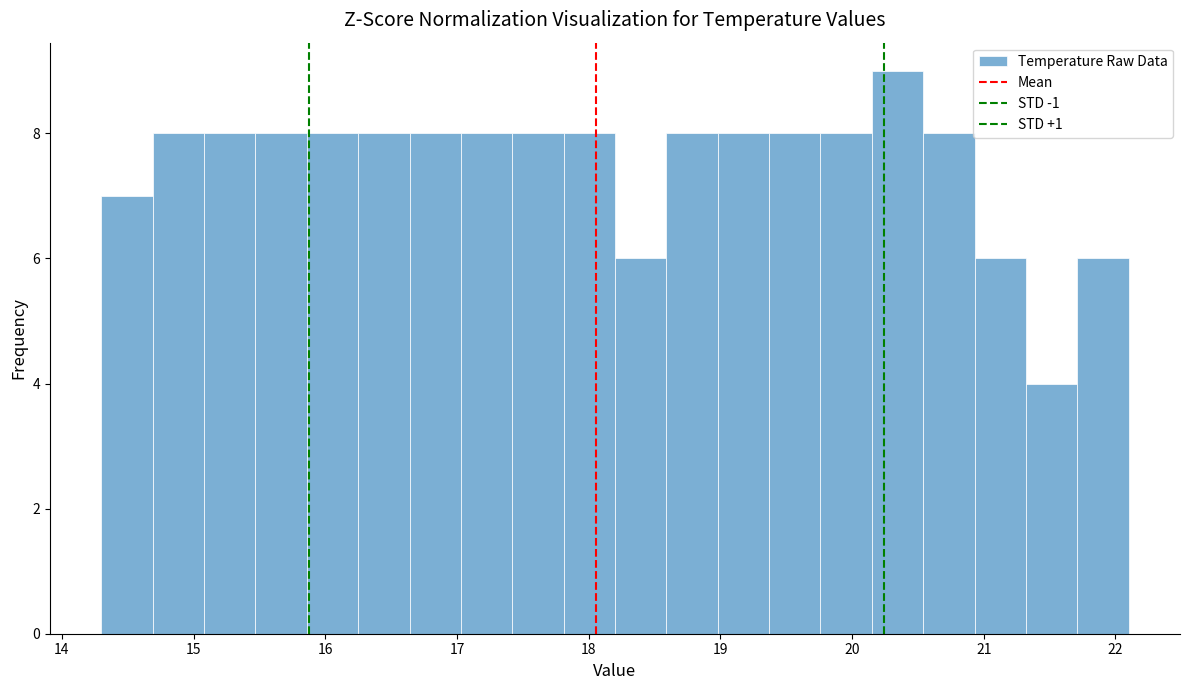

Read against the x-axis, roughly where is the centre of the tallest bar?

20.3